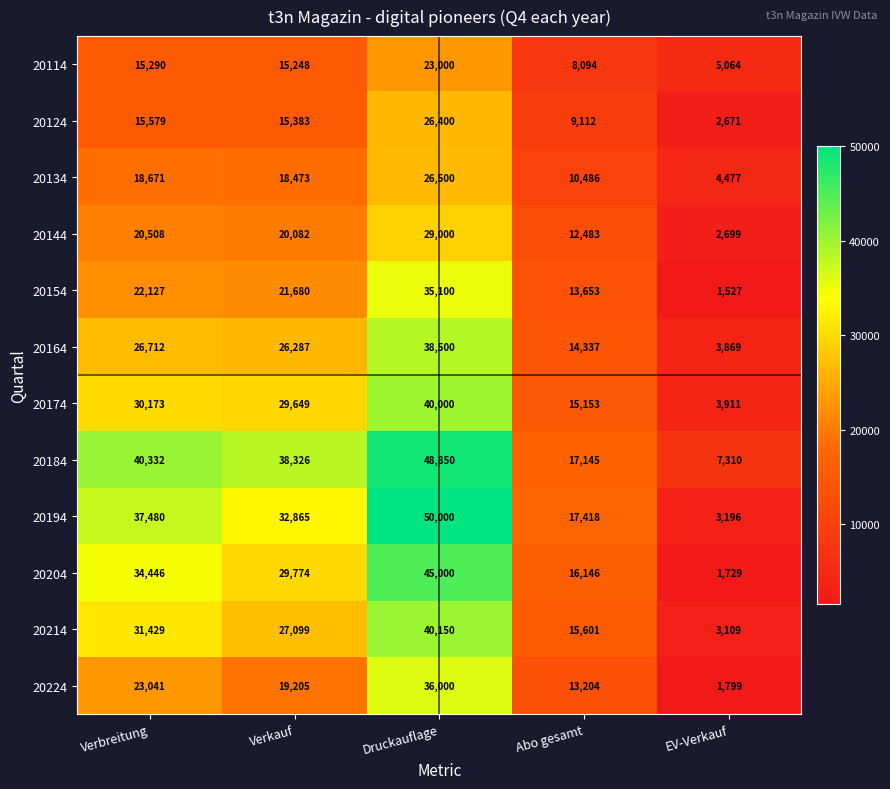

Which series changed the most between Verkauf and Abo gesamt?

20184